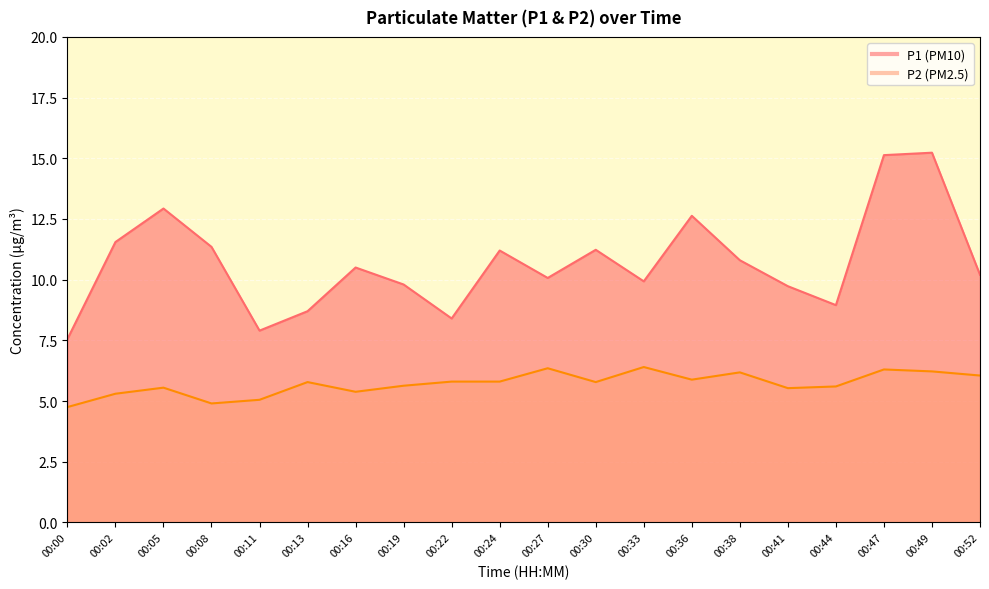

At which category does P1 reach its first local peak?

00:05